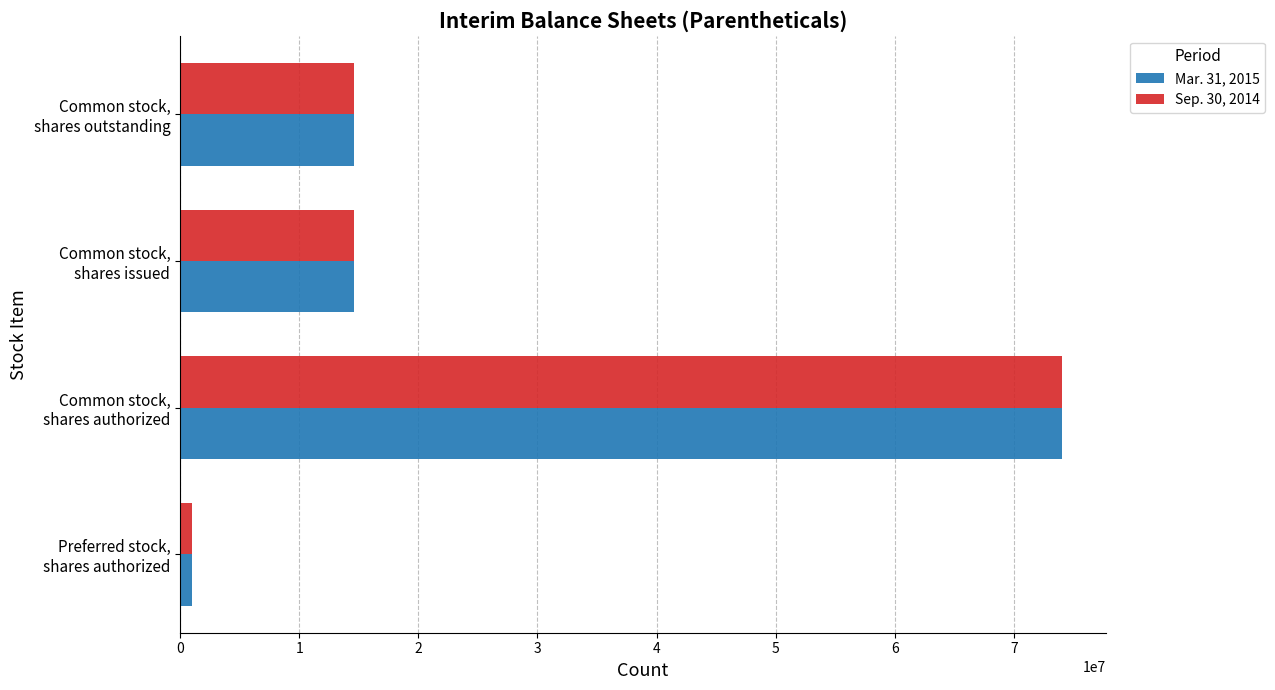

What is the sum of all Sep. 30, 2014 values?

104200000